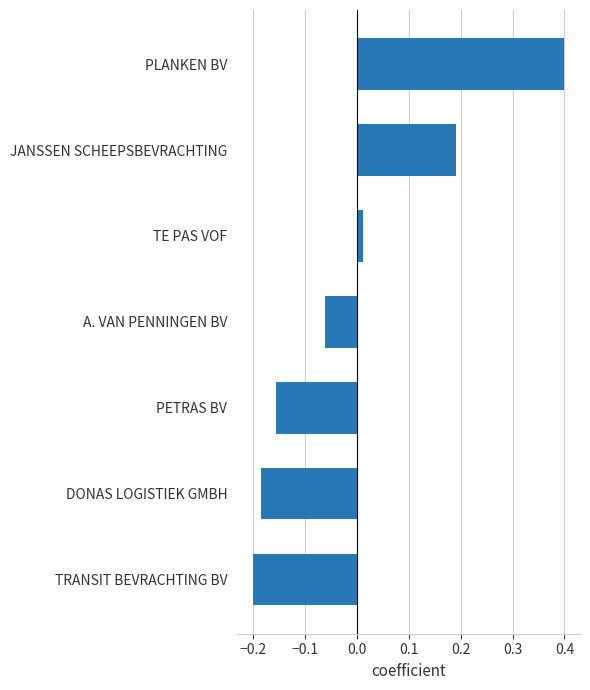

Where is the data nearest to the value 0?

TE PAS VOF